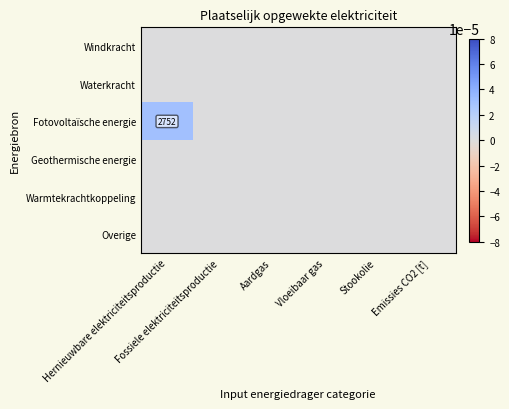

Which has a higher value, Fossiele elektriciteitsproductie or Hernieuwbare elektriciteitsproductie?

Fossiele elektriciteitsproductie